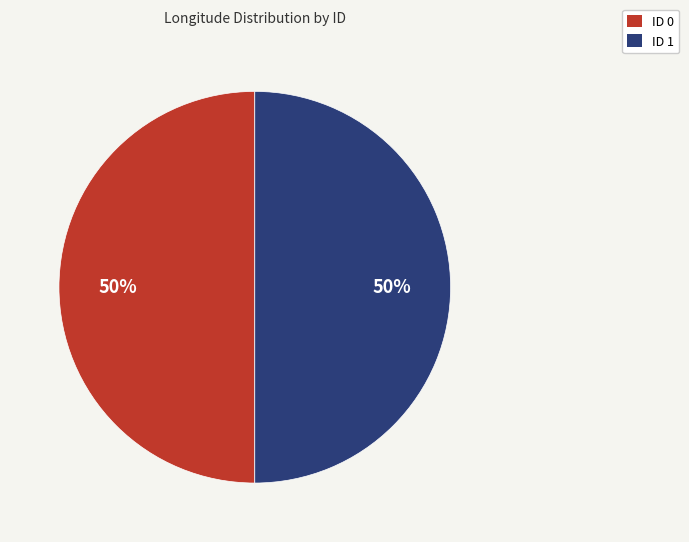

Is the sum of ID 0 and ID 1 greater than half?

Yes